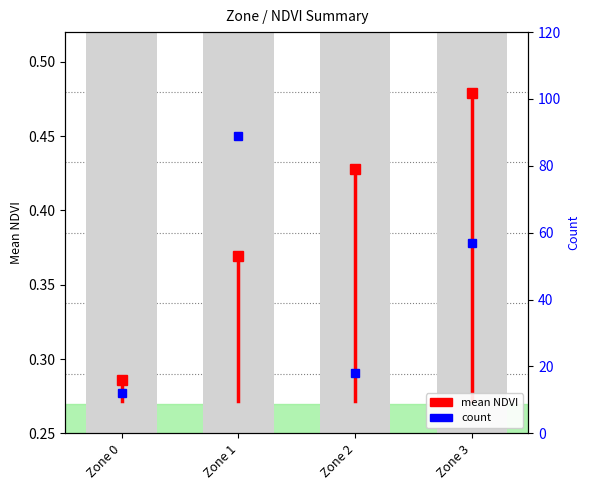

Does the chart contain stacked bars?

No